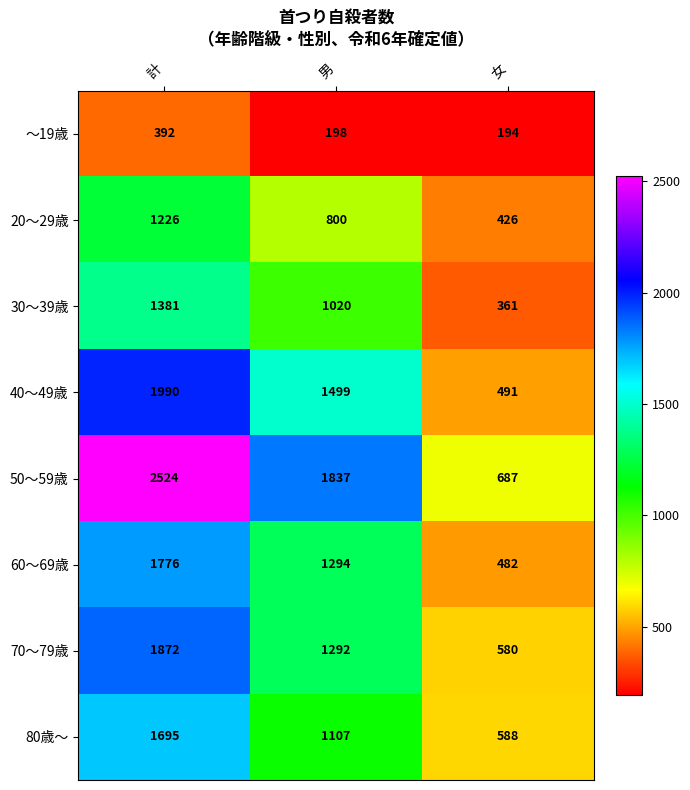

Count the number of categories in the chart.

3